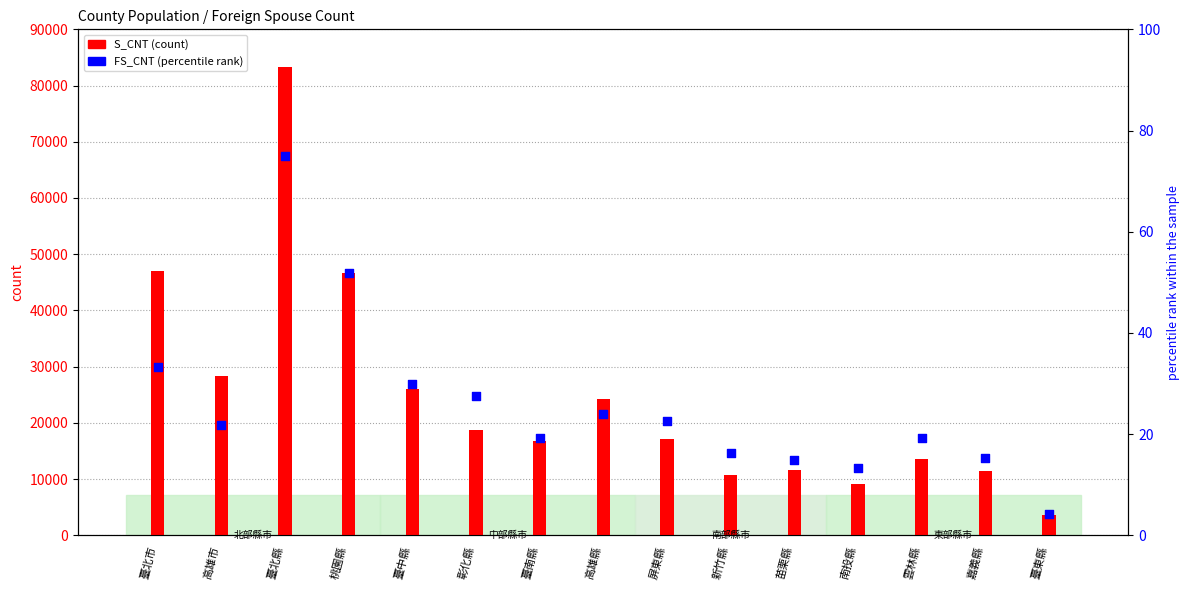

At which category is the sum across all series the highest?

臺北縣